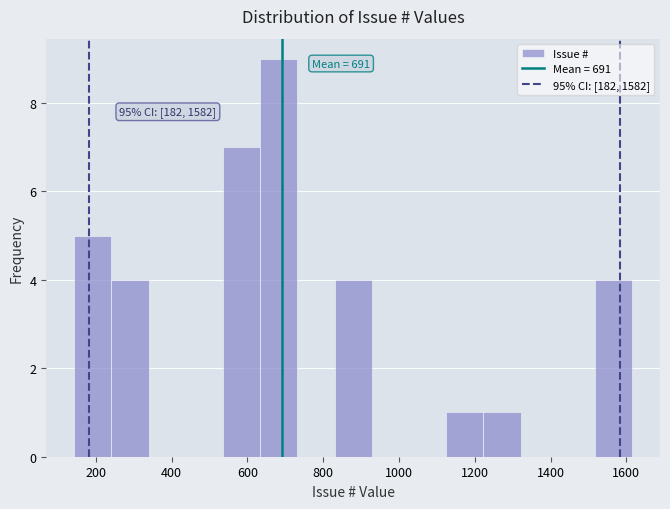

Over which range of the x-axis is the bar tallest?

640 to 740